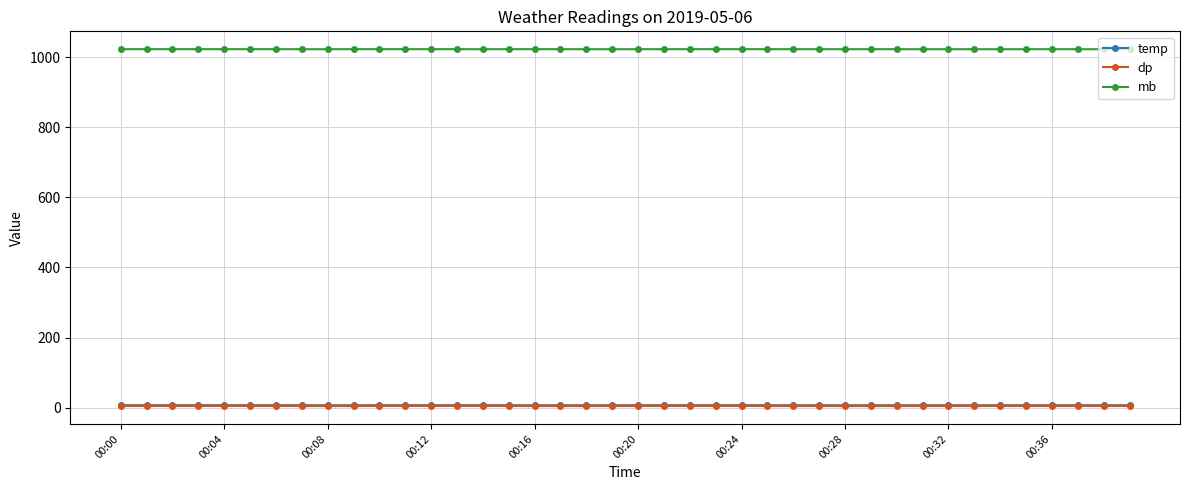

What is the maximum value for dp?

4.7